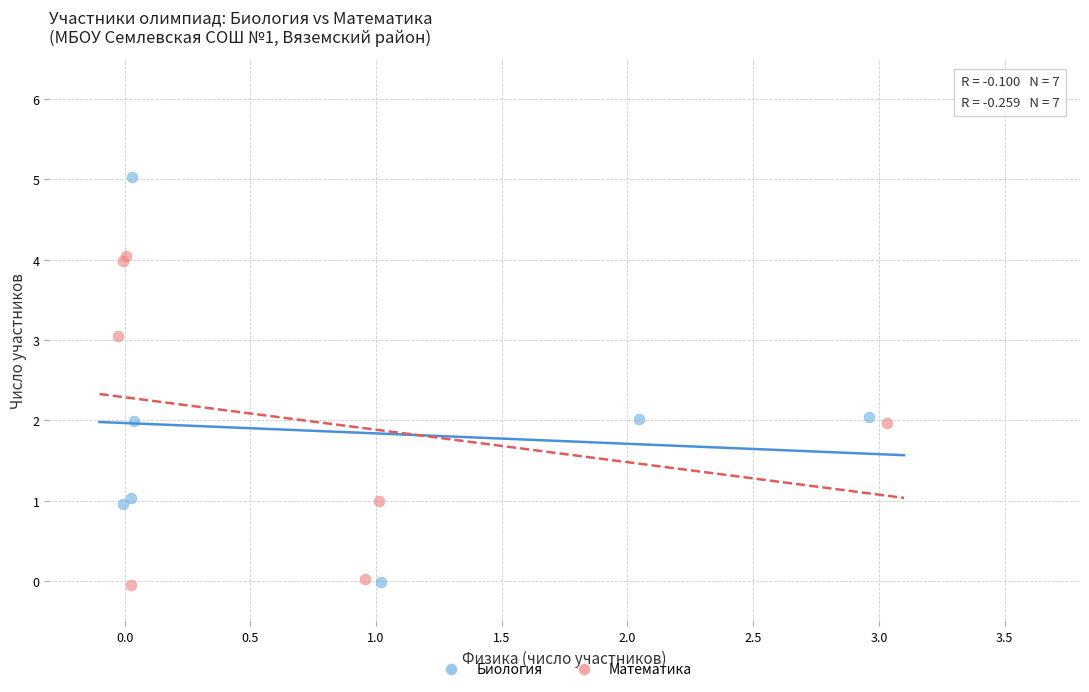

Which series has the widest spread of Y values?

Биология